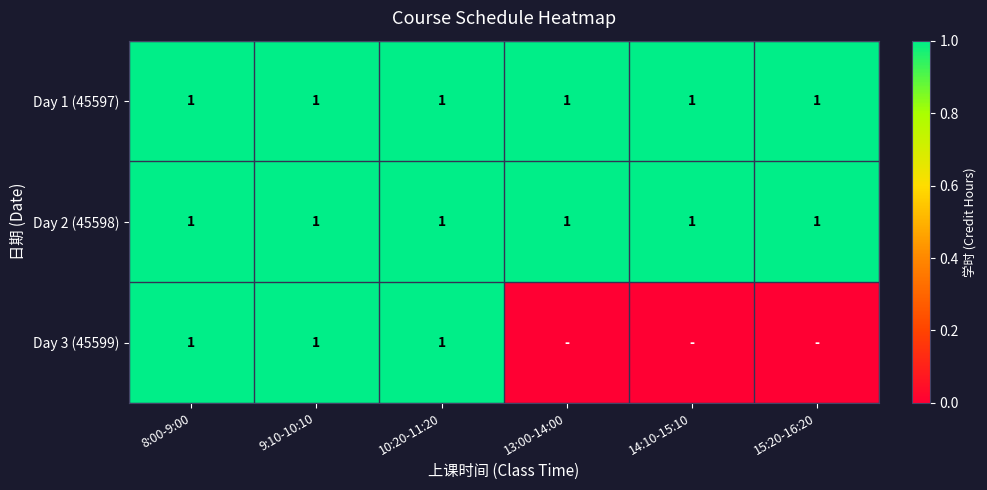

The Day 2 (45598) series shows 0 at 8:00-9:00. True or false?

False